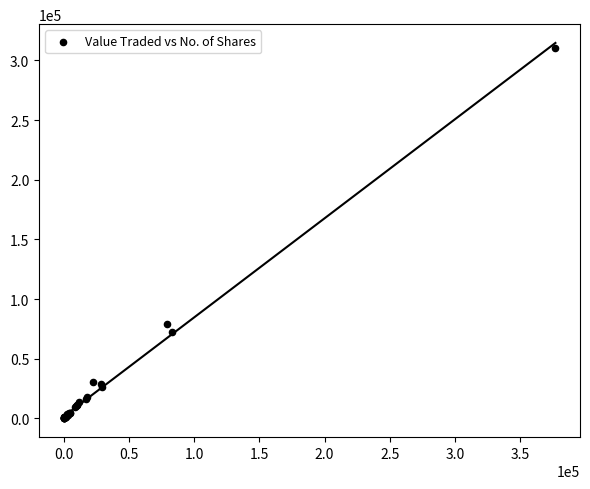

What Y value in the scatter plot is closest to 155397?

78833